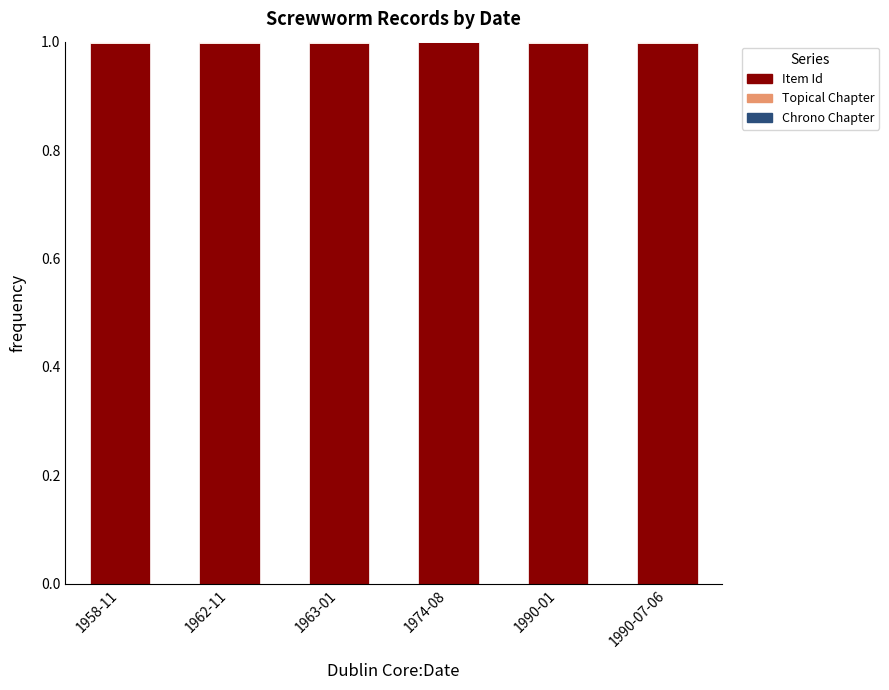

How many series are shown in this chart?

3